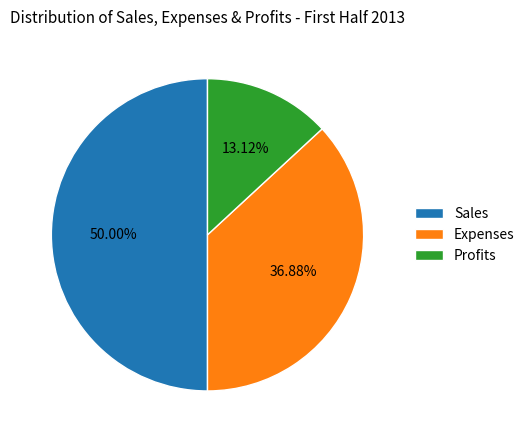

What percentage is NOT represented by Sales?

50.0%